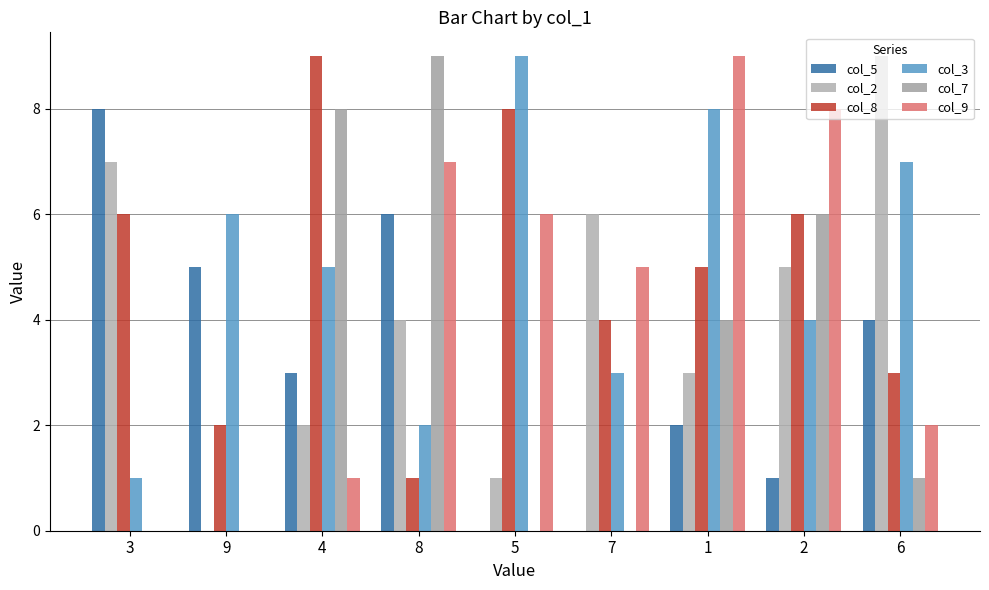

Between 1 and 6, which is larger?

6